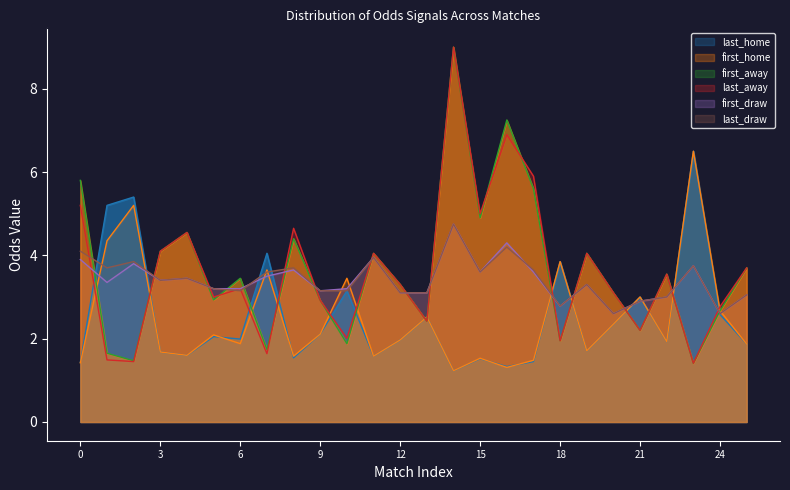

What is the value of the last_away point at the 21st from the left?

3.1